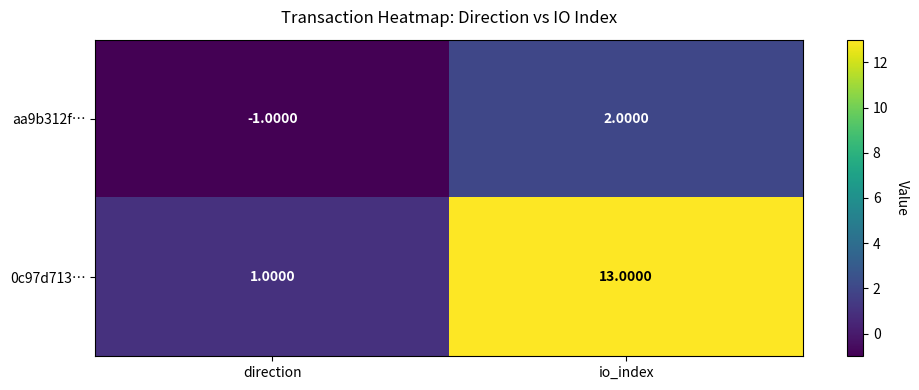

At which label is aa9b312f… closest to 0?

direction